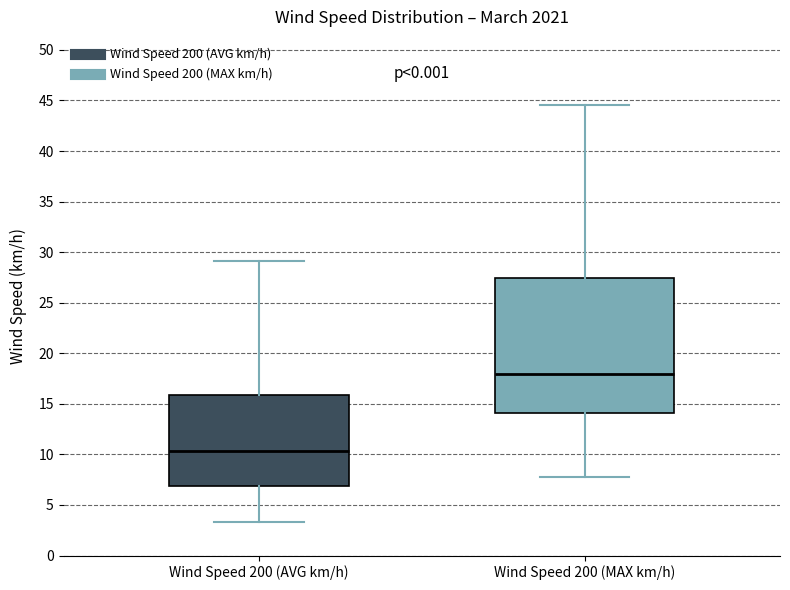

Which box's median line is the lowest?

Wind Speed 200 (AVG km/h)